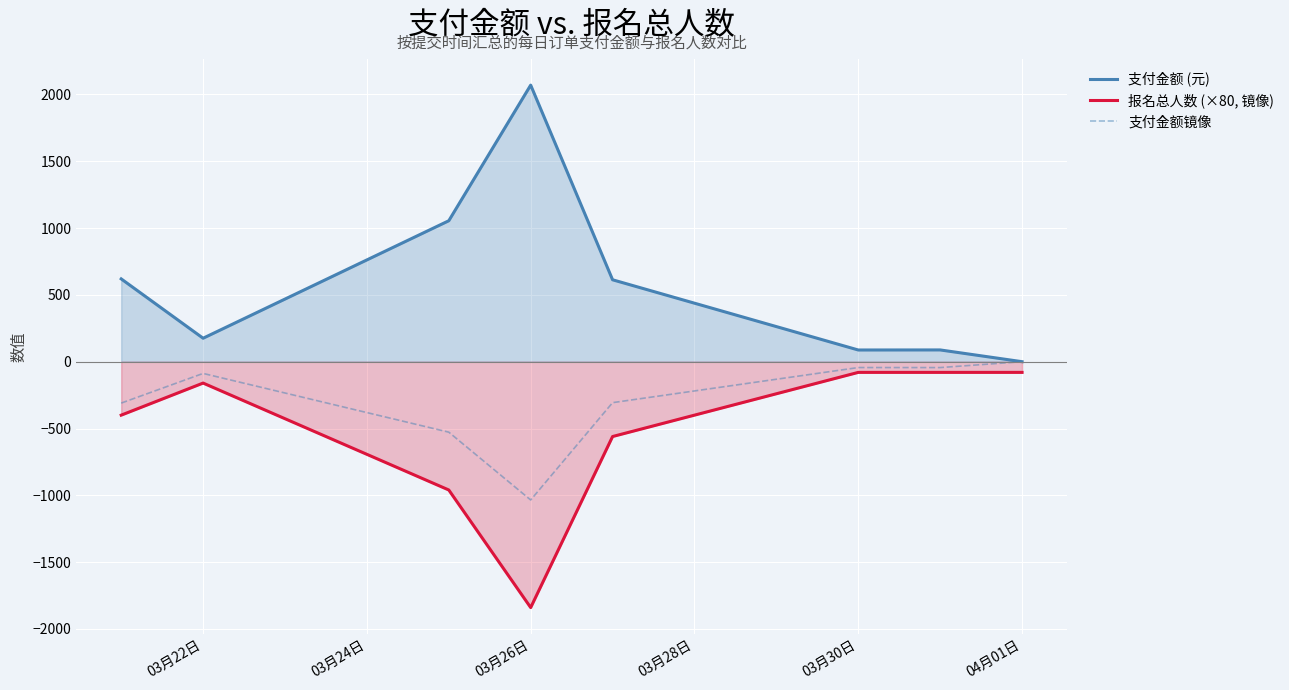

What is the greatest value displayed?

2069.6